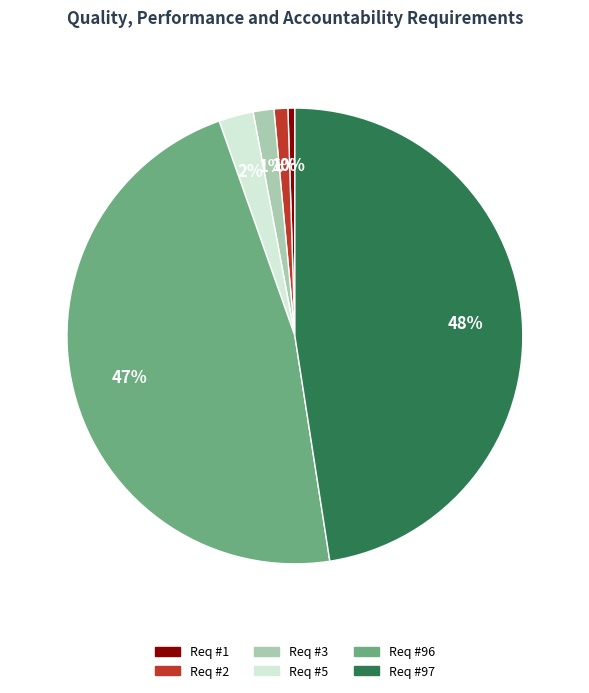

Is Req #5 the majority of the pie?

No